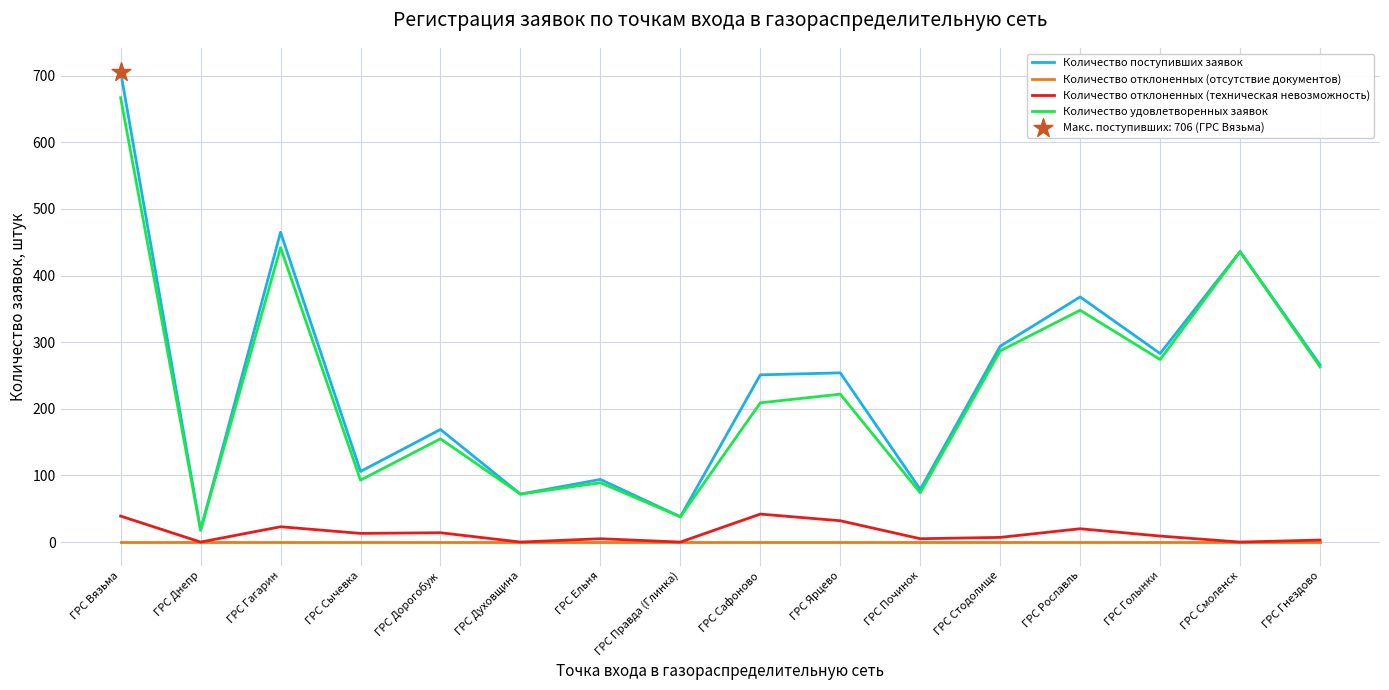

Which series has the widest spread of values?

Количество поступивших заявок